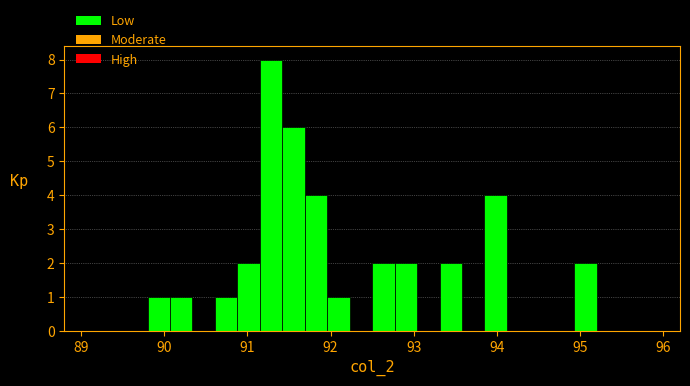

Around what value on the x-axis is the tallest bar? Give the approximate position of its centre, as read against the axis.

91.3